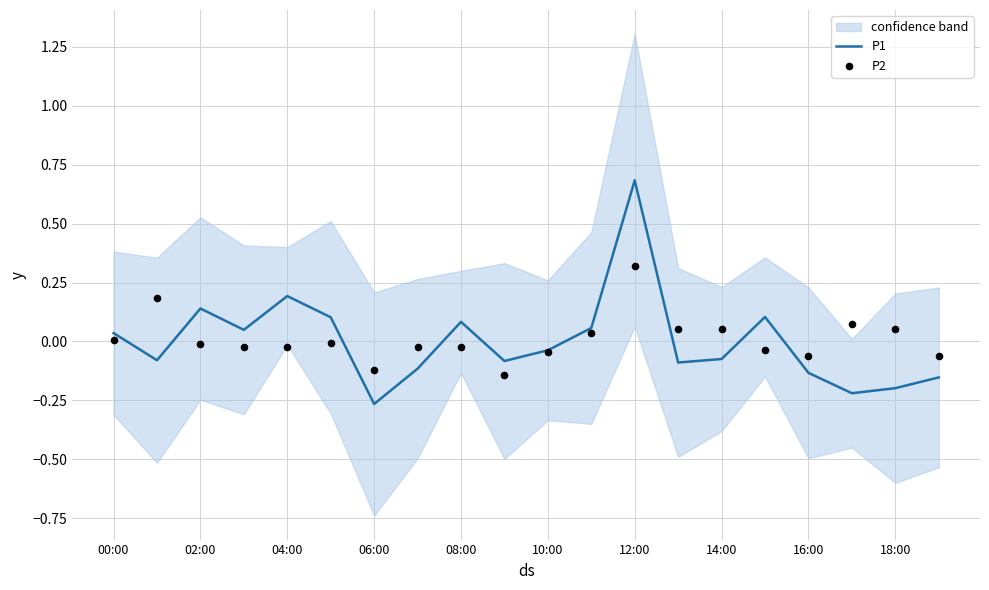

Which series has the largest Y range (max minus min)?

P1